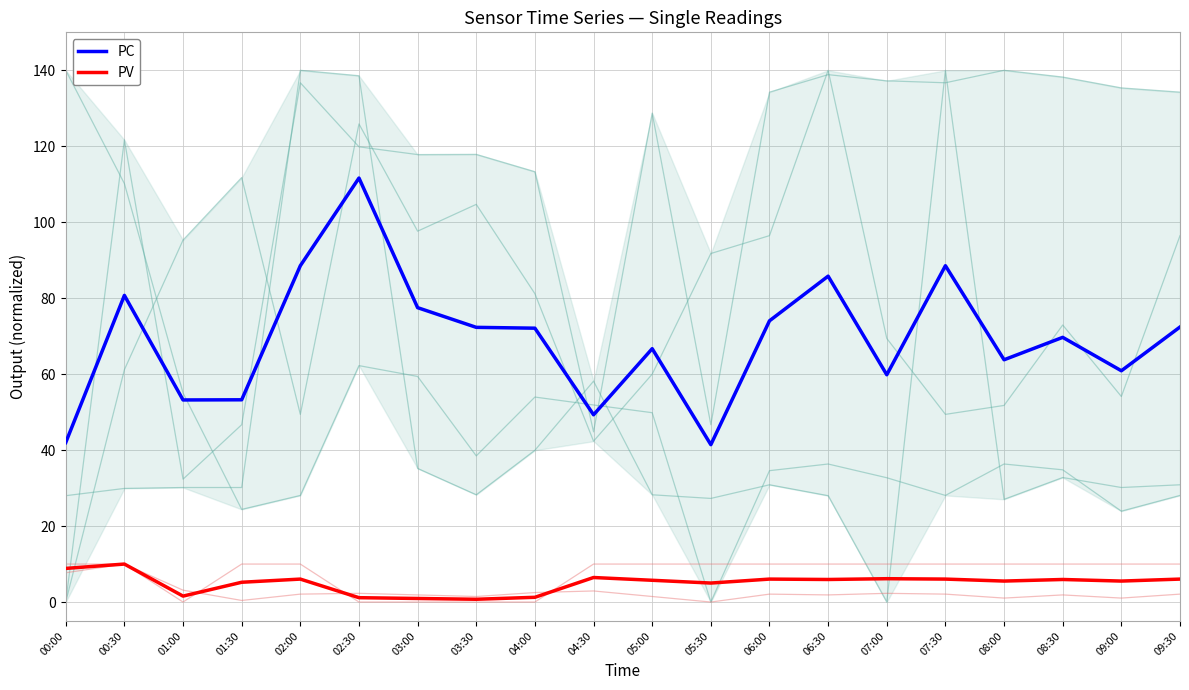

True or false: PC has more than 2 interior local peaks.

True